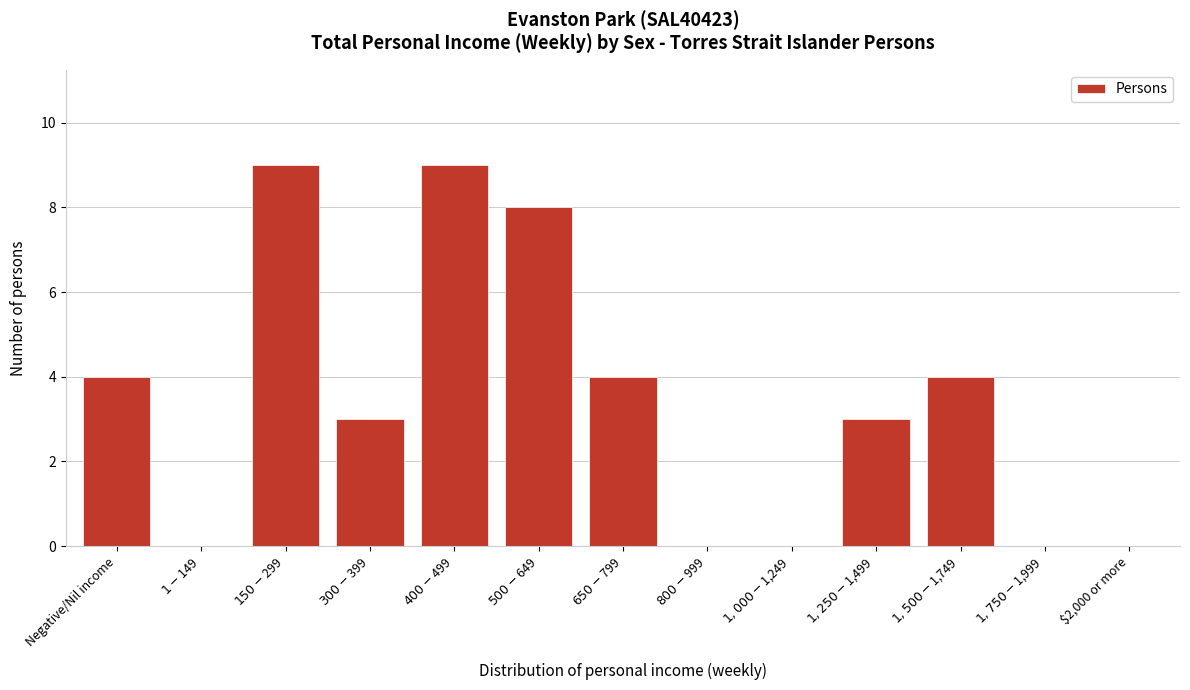

The value at $2,000 or more is 0. True or false?

True